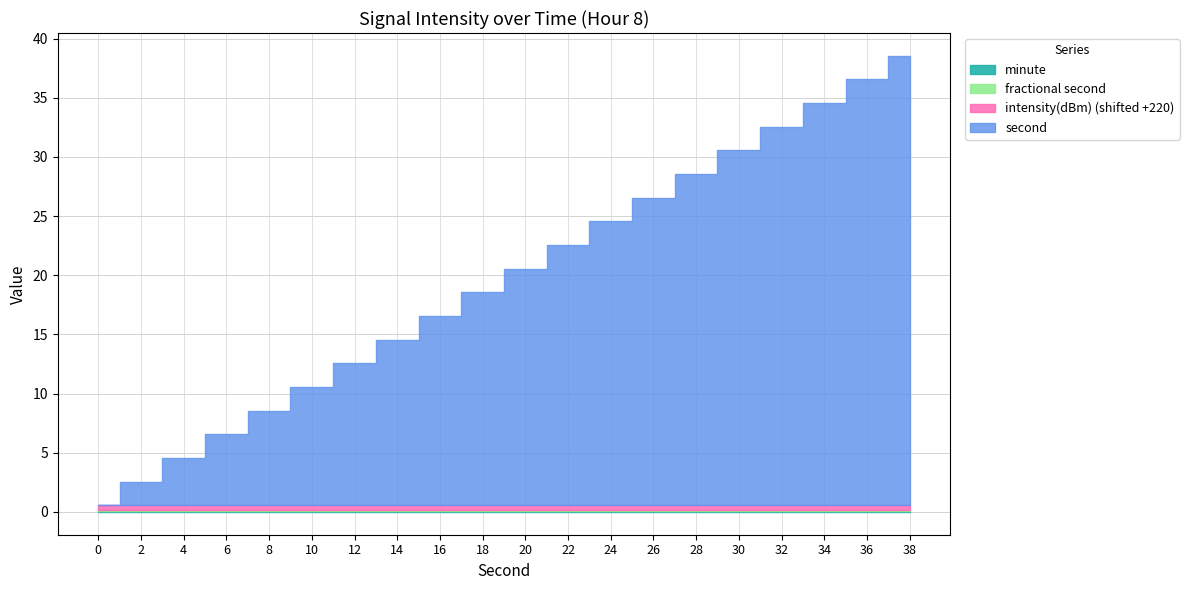

True or false: second and fractional second intersect in this chart.

False